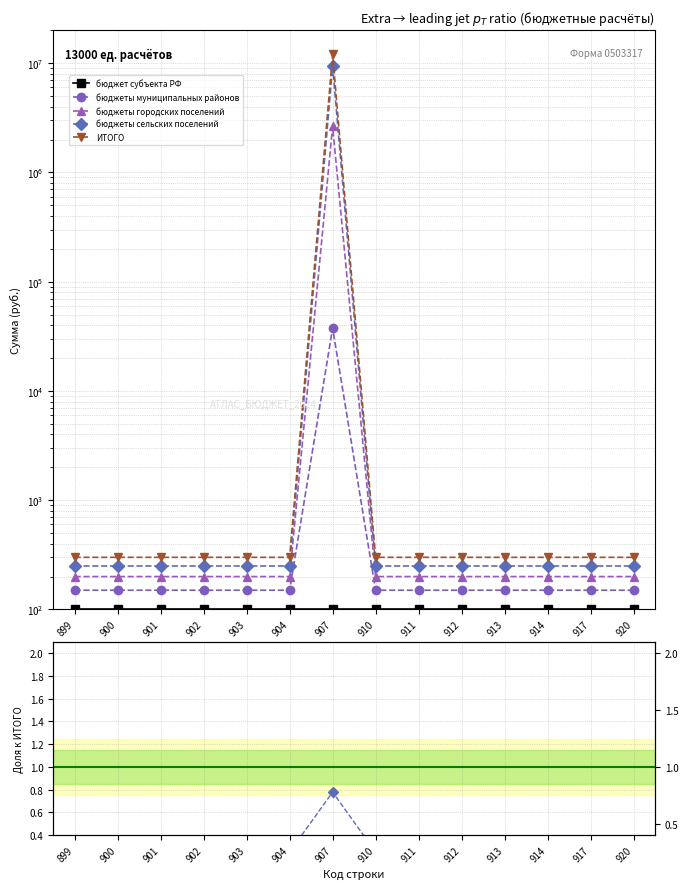

Rank the series by their maximum value, from highest to lowest.

ИТОГО, бюджеты сельских поселений, бюджеты городских поселений, бюджеты муниципальных районов, бюджет субъекта РФ